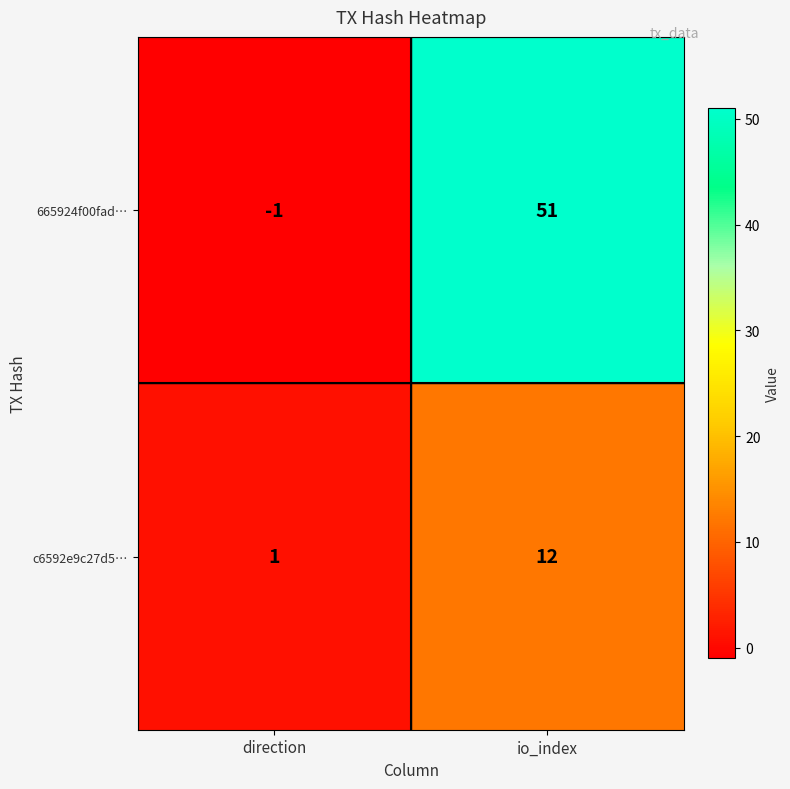

What is the greatest value displayed?

51